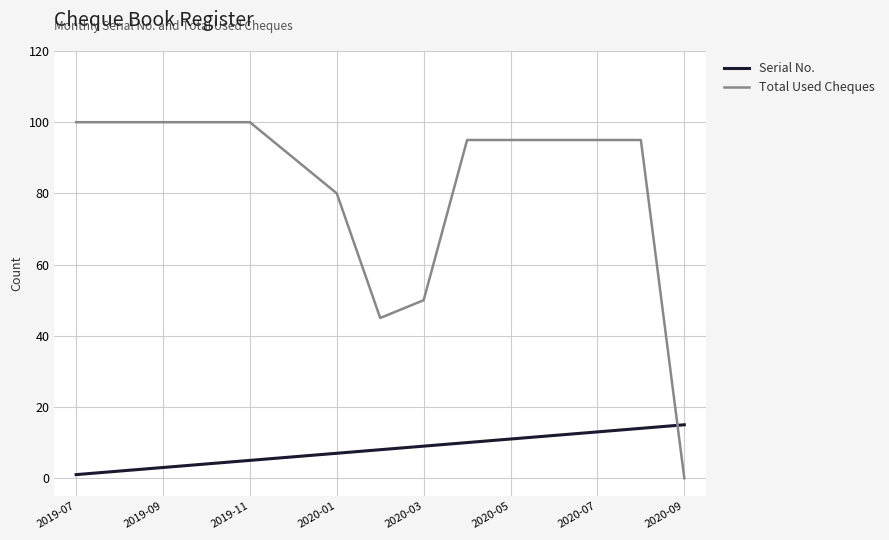

Does the chart display data point markers on the line(s)?

No